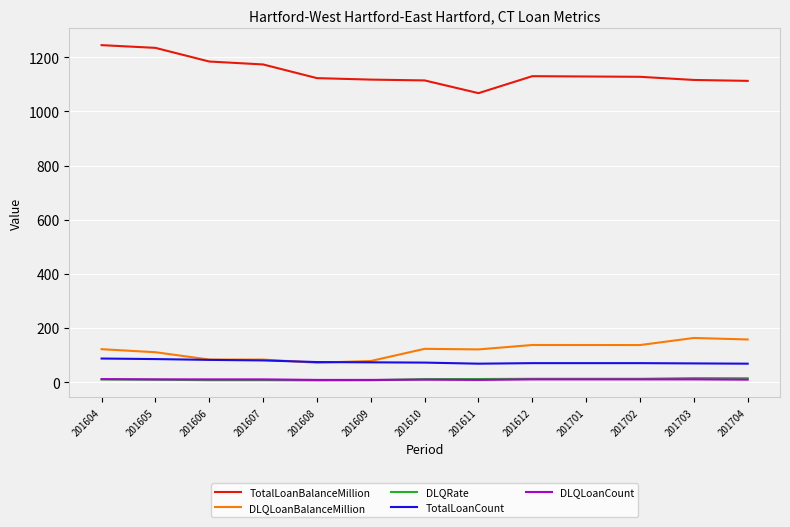

What are all the series names shown in the legend?

TotalLoanBalanceMillion, DLQLoanBalanceMillion, DLQRate, TotalLoanCount, DLQLoanCount